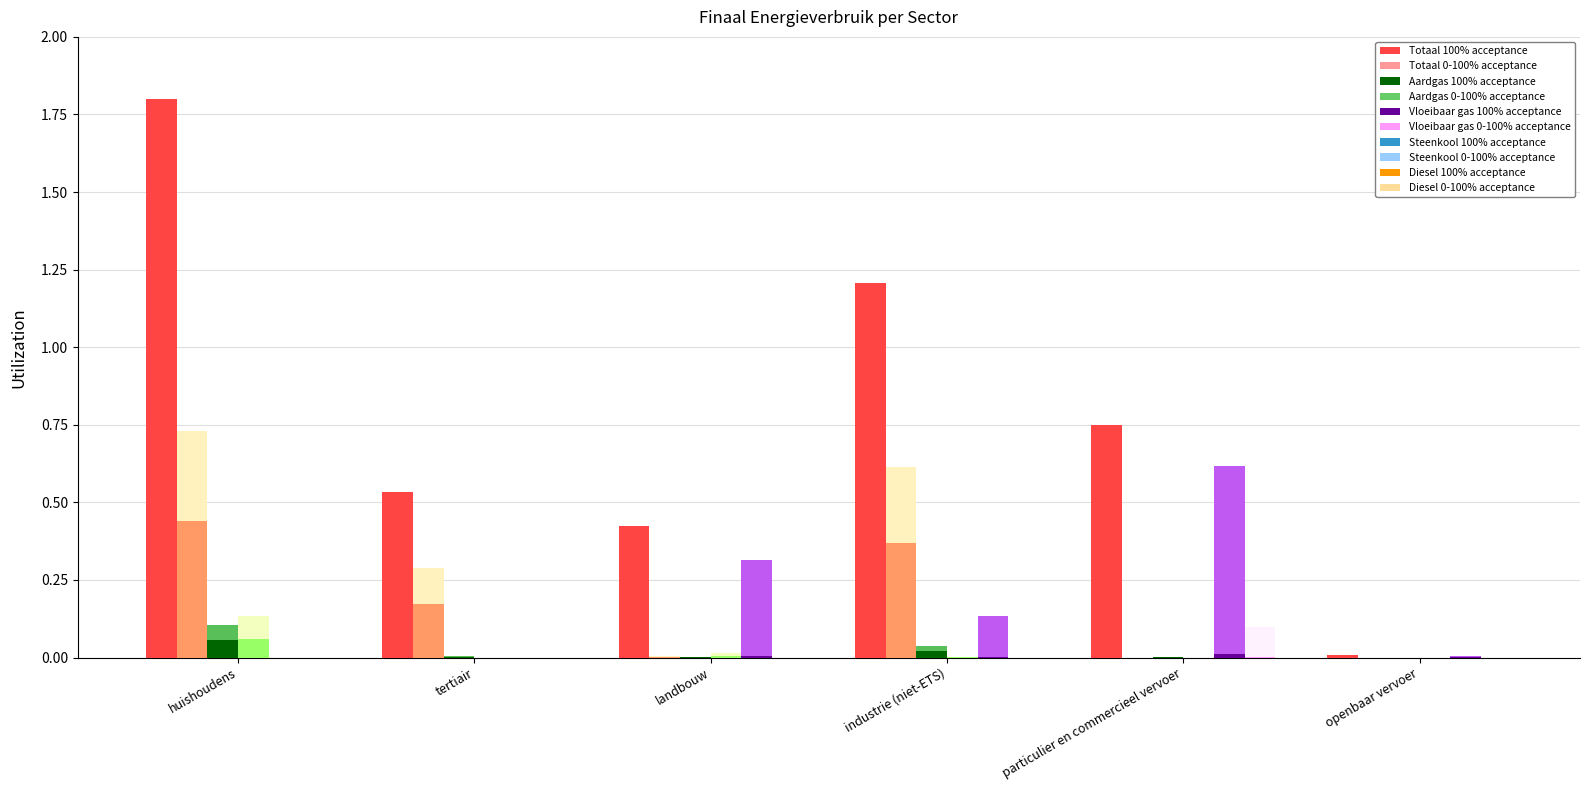

What is the difference between the second highest and minimum values in the Totaal series?

1.2